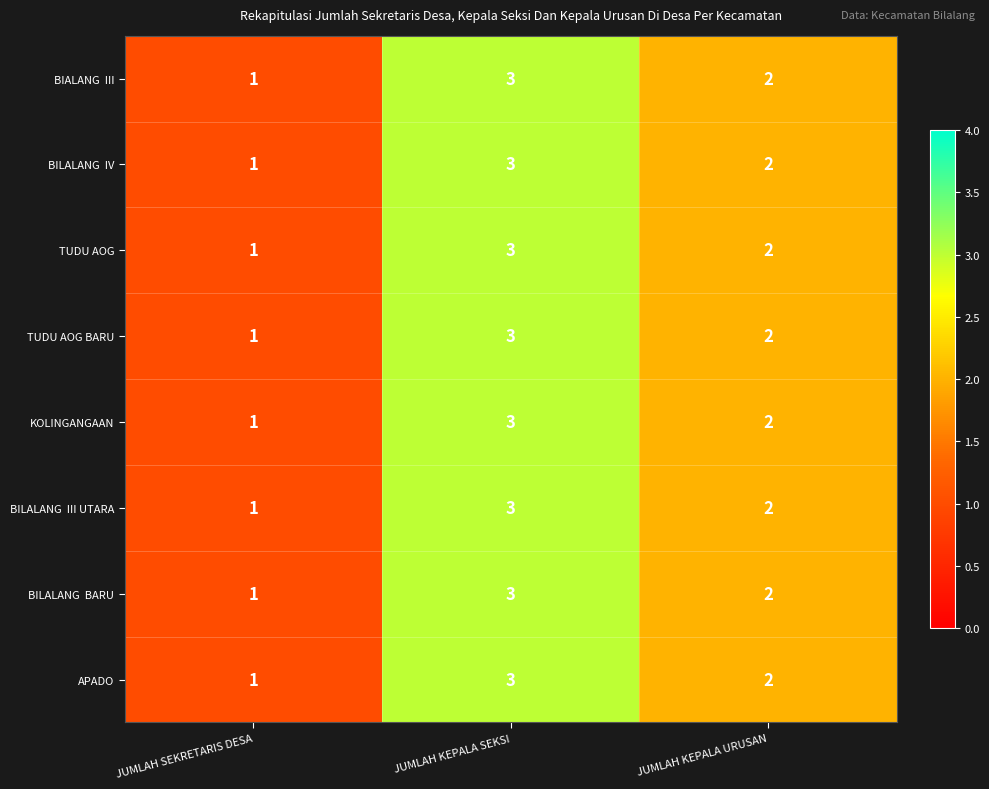

Is it true that TUDU AOG equals 3 at JUMLAH KEPALA SEKSI?

True